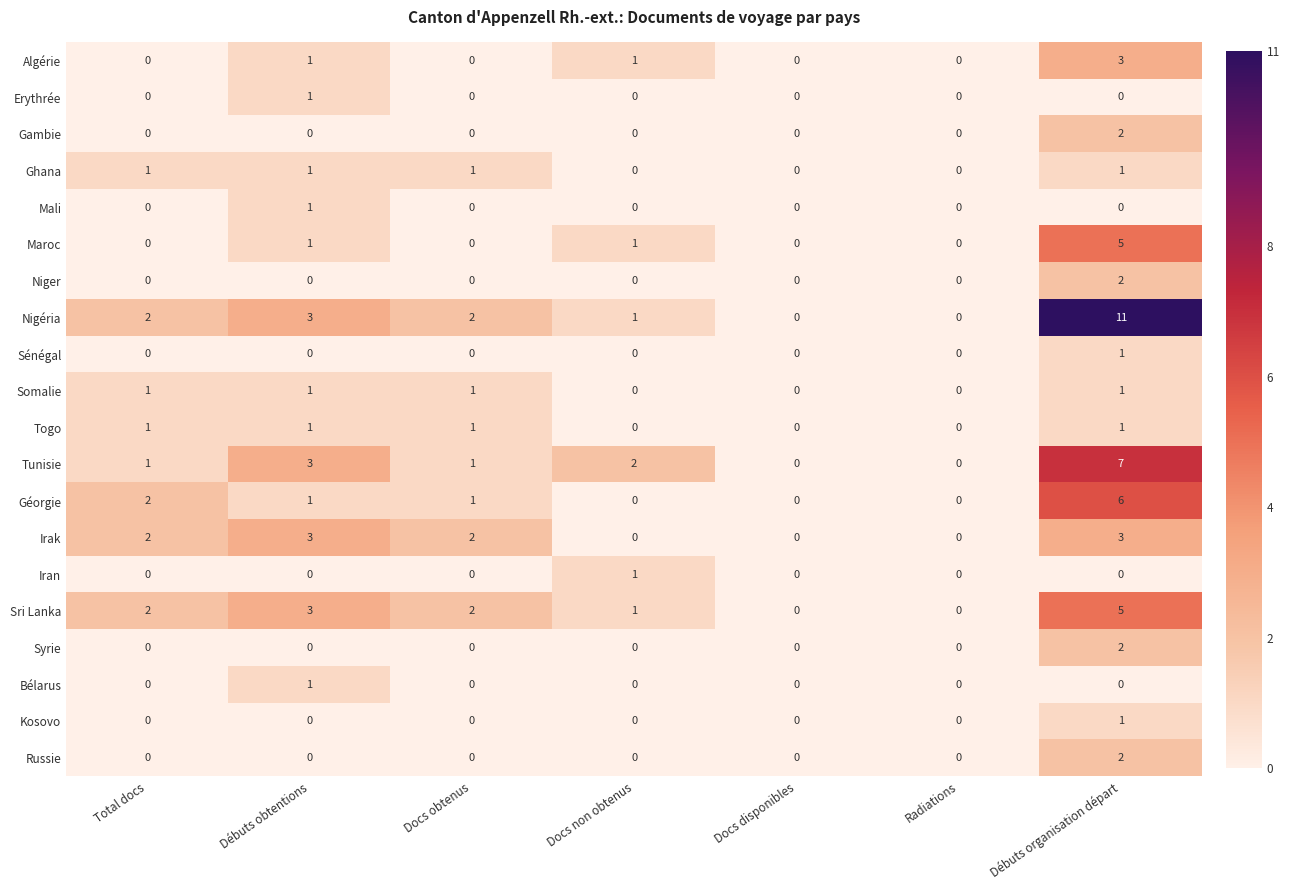

What is the difference between the maximum and minimum values in the Nigéria series?

11